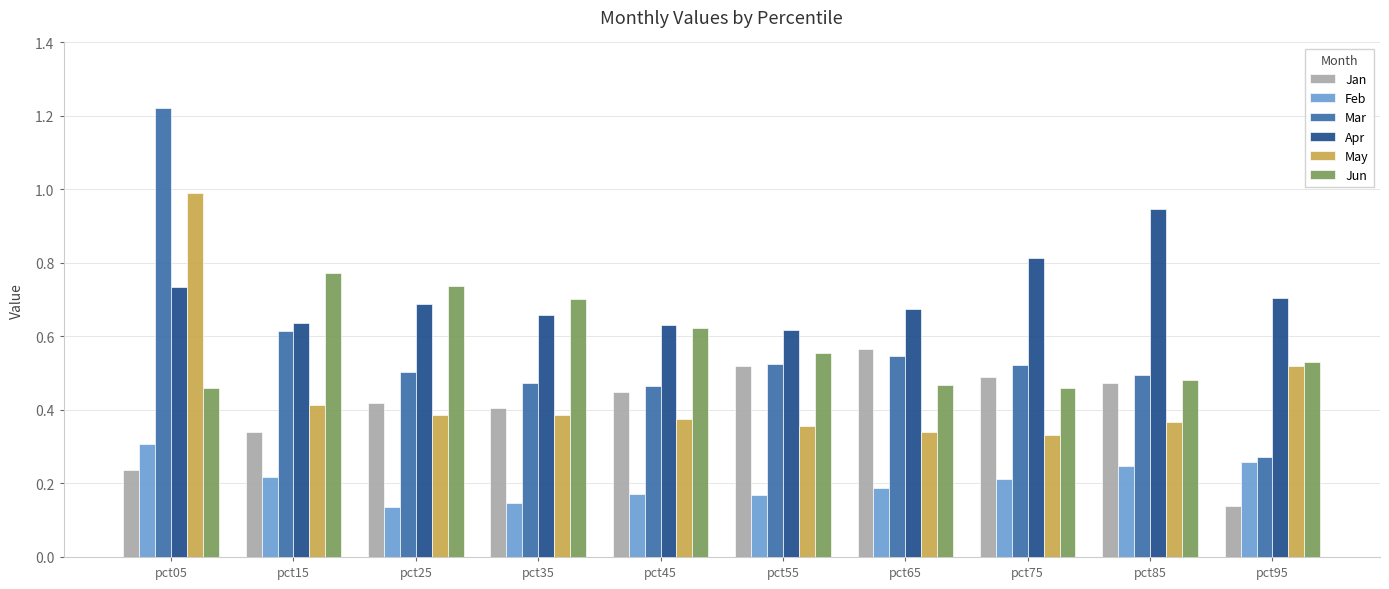

What is the sum of all Jun values?

5.8